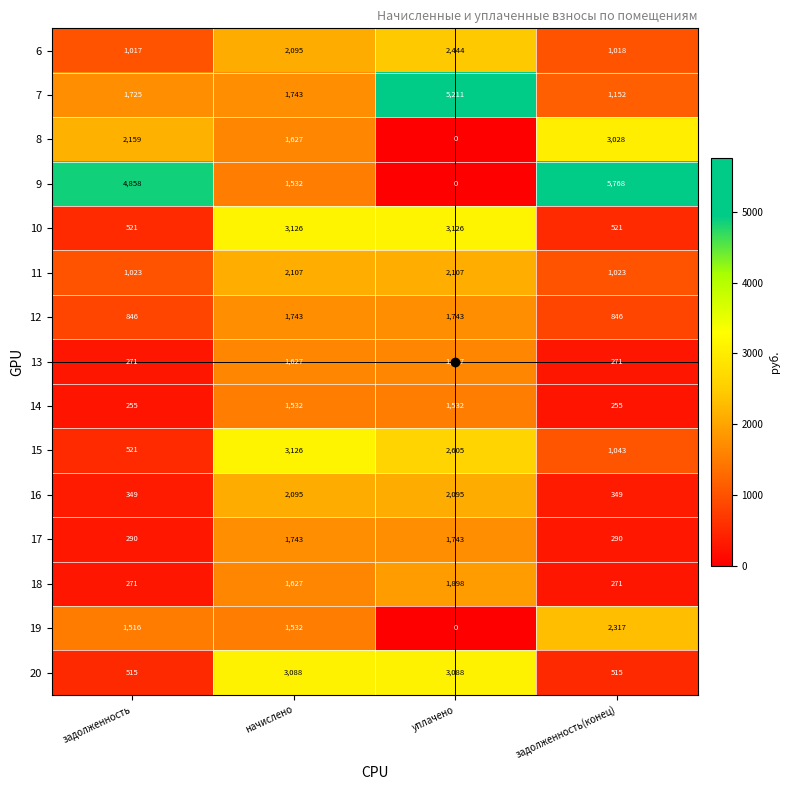

At which category is the sum across all series the highest?

начислено